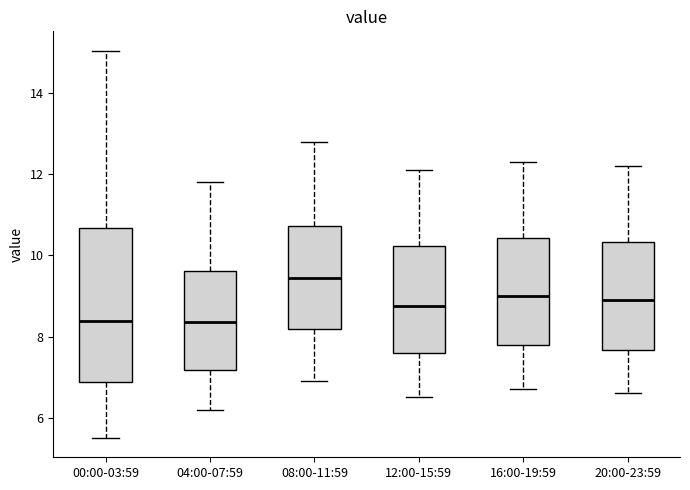

Reading left to right, transcribe this box plot: for each box, give where its median line is, the range the box spans, and where its two whiskers end, as read against the y-axis. The values are not printed on the chart, so give them approximately, as read against the axis.

00:00-03:59: median 8.4, box 6.8 to 10.6, whiskers 5.6 to 15.0
04:00-07:59: median 8.4, box 7.2 to 9.6, whiskers 6.2 to 11.8
08:00-11:59: median 9.4, box 8.2 to 10.8, whiskers 7.0 to 12.8
12:00-15:59: median 8.8, box 7.6 to 10.2, whiskers 6.6 to 12.2
16:00-19:59: median 9.0, box 7.8 to 10.4, whiskers 6.8 to 12.4
20:00-23:59: median 9.0, box 7.6 to 10.4, whiskers 6.6 to 12.2